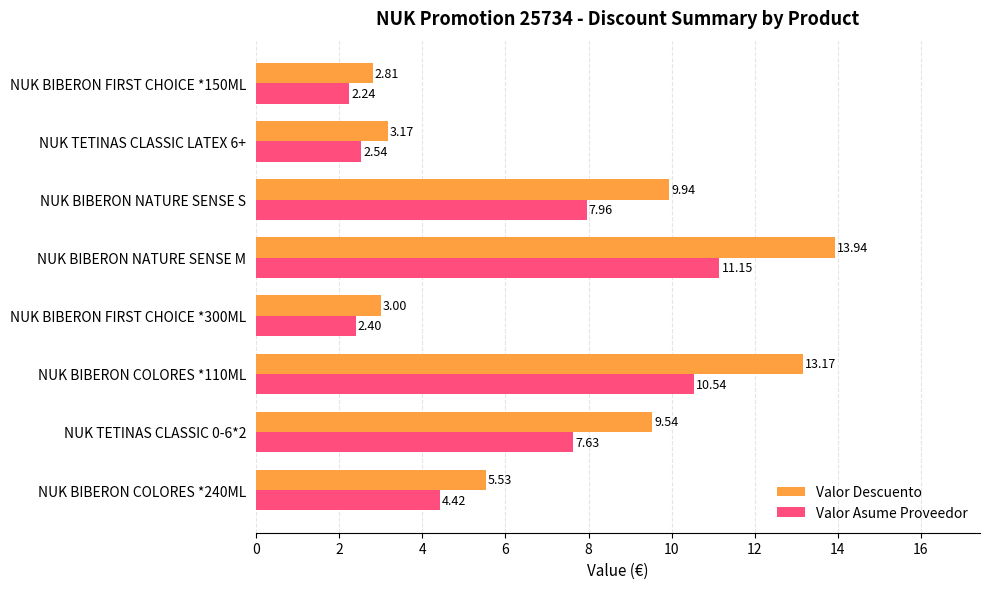

List the series in order of their peak value, highest first.

Valor Descuento, Valor Asume Proveedor